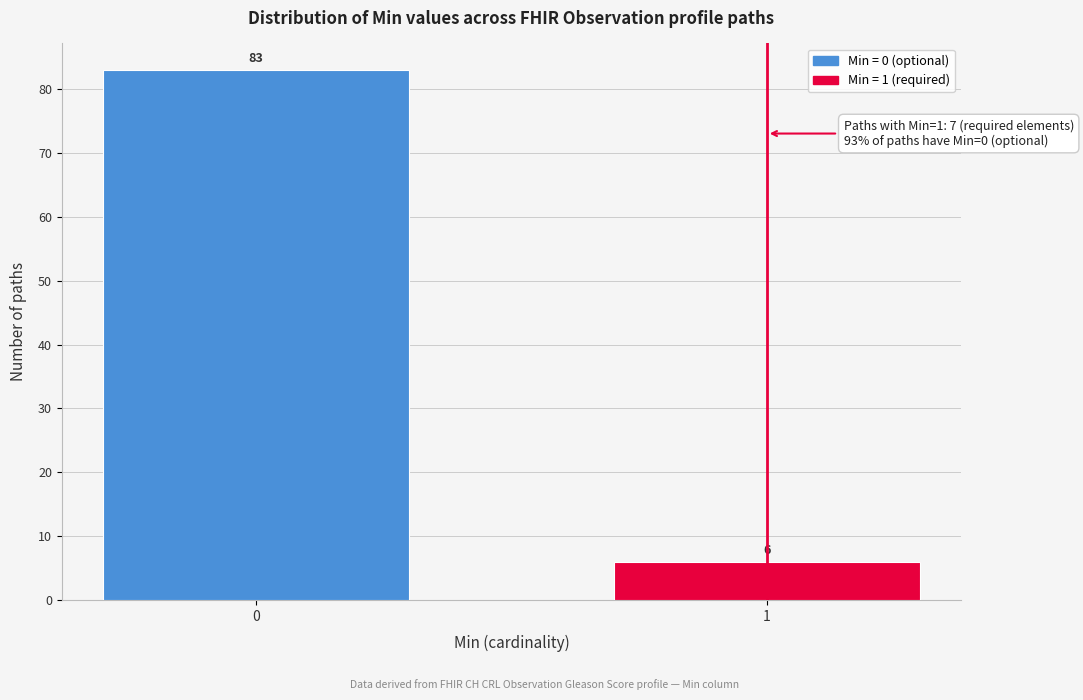

Reading left to right, transcribe all the data shown in this chart.

0=83	1=6